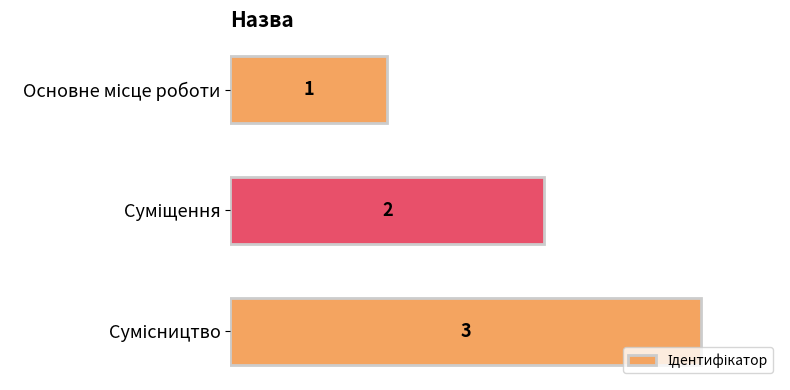

How many values are between 1 and 3?

3